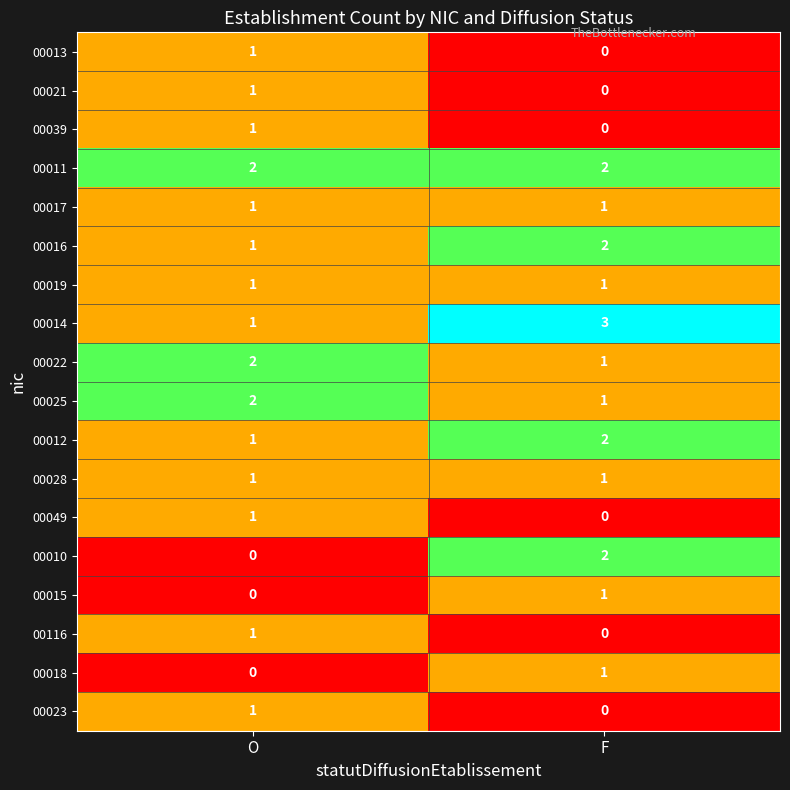

What is the total value across all series at O?

18